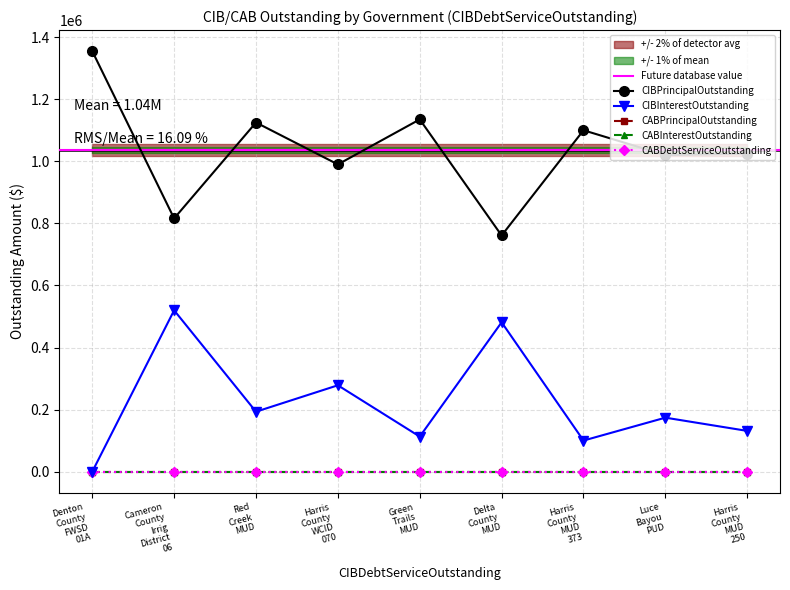

What are all the series names shown in the legend?

CIBPrincipalOutstanding, CIBInterestOutstanding, CABPrincipalOutstanding, CABInterestOutstanding, CABDebtServiceOutstanding